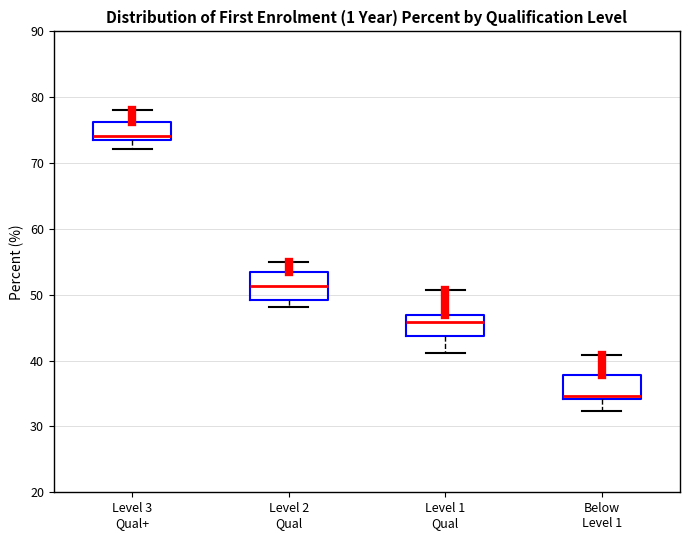

Which box has the lowest median line?

Below Level 1